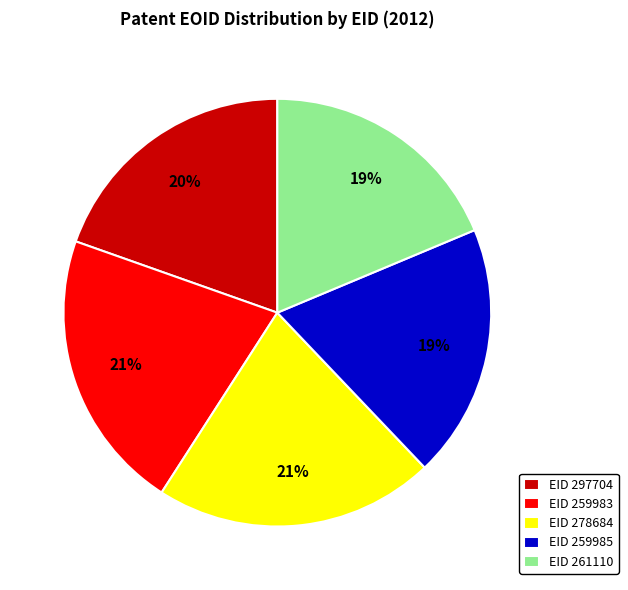

True or false: EID 259983 accounts for 8% of the total.

False